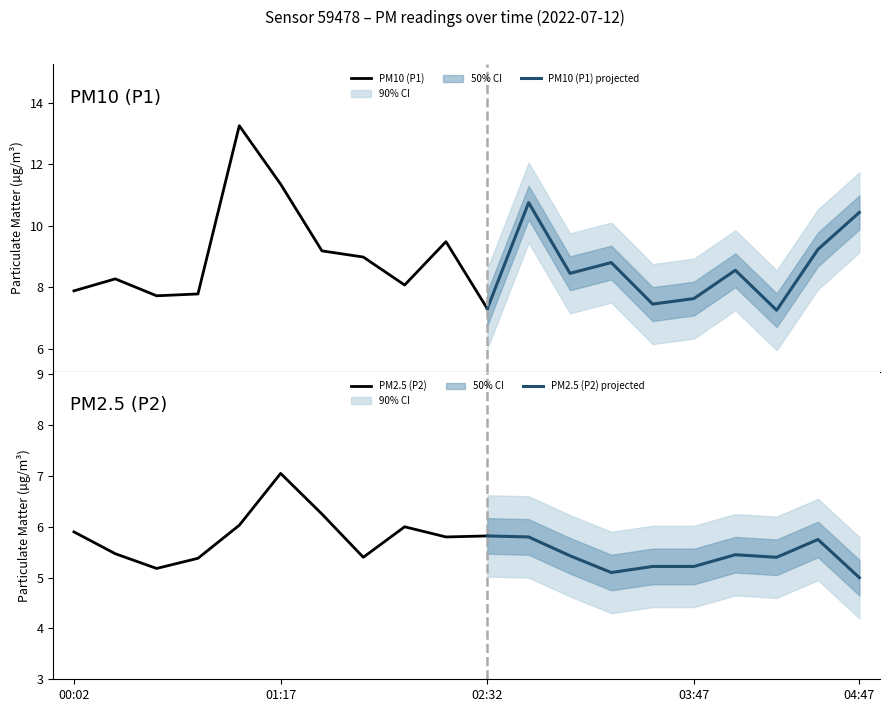

What is the approximate value of P1 at 04:17?

7.2